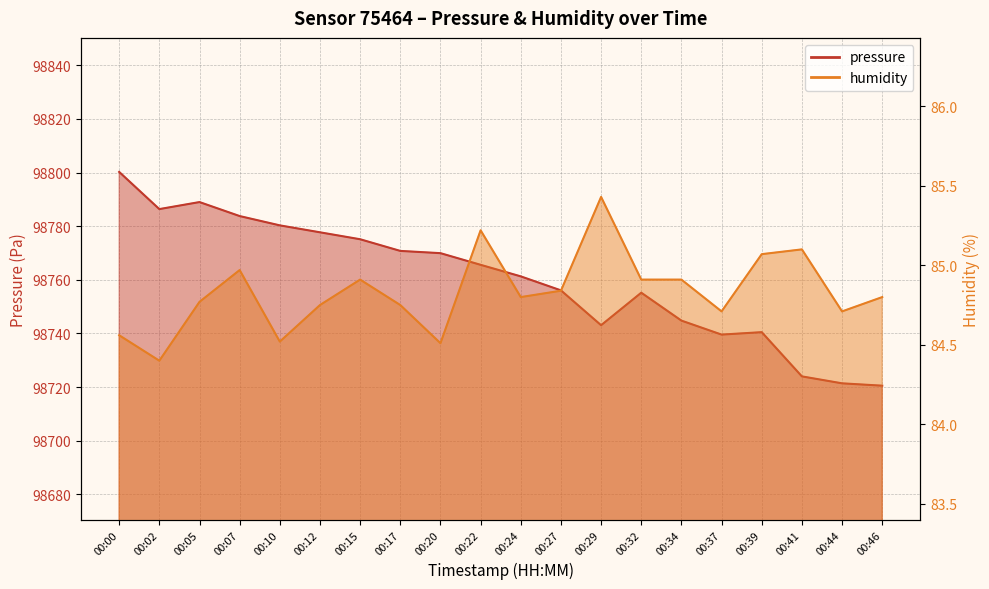

Which series has the largest total across all categories?

pressure